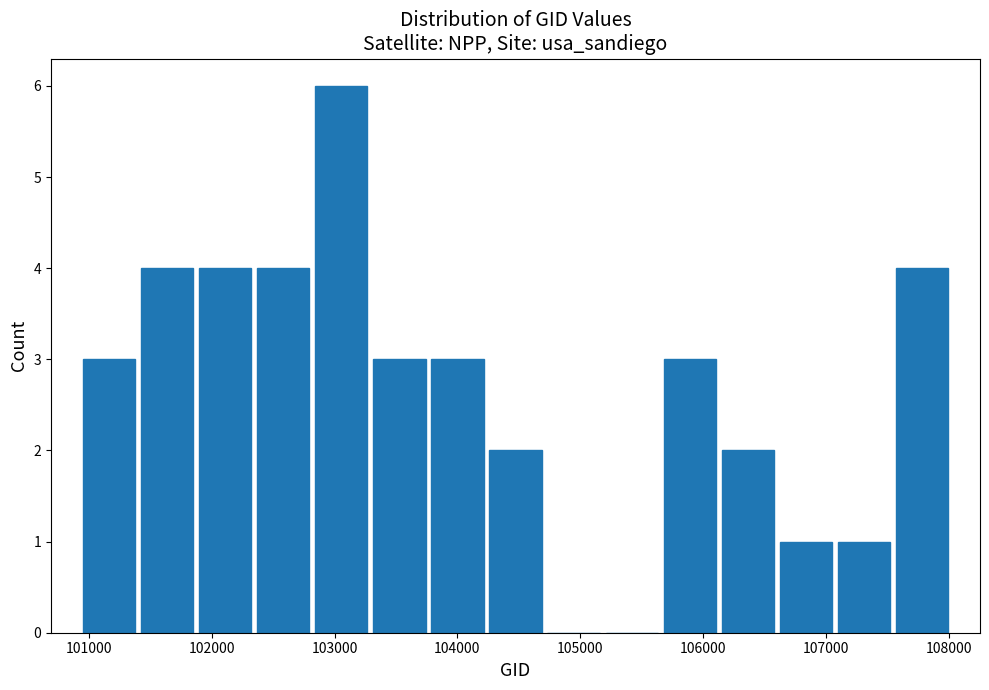

Reading left to right, transcribe this chart: for each bar, give the range it covers on the x-axis and its height. Neither the bar edges nor the heights are printed on the chart, so give them approximately, as read against the axes.

100900 to 101400: 3
101400 to 101900: 4
101900 to 102300: 4
102300 to 102800: 4
102800 to 103300: 6
103300 to 103800: 3
103800 to 104200: 3
104200 to 104700: 2
104700 to 105200: 0
105200 to 105700: 0
105700 to 106100: 3
106100 to 106600: 2
106600 to 107100: 1
107100 to 107500: 1
107500 to 108000: 4